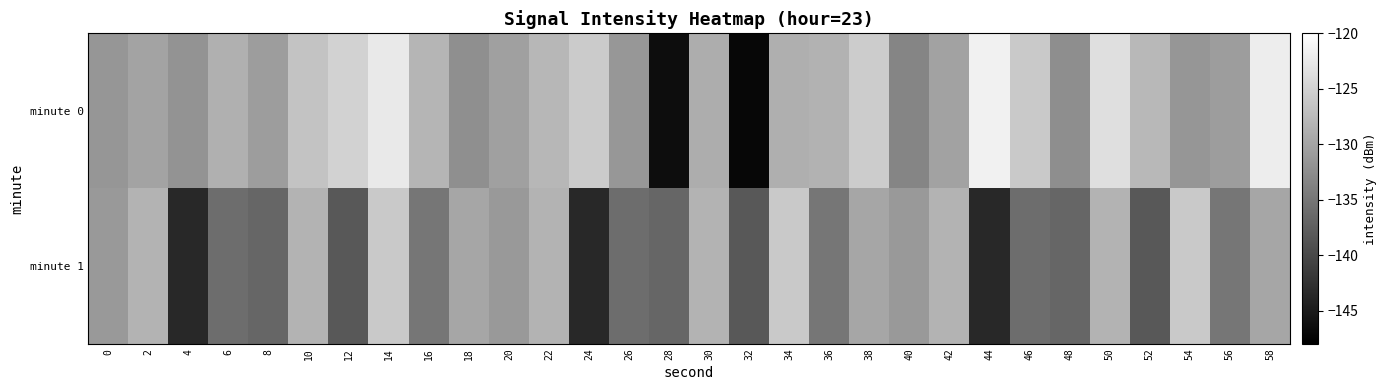

Which series has the largest range (max minus min)?

minute 0